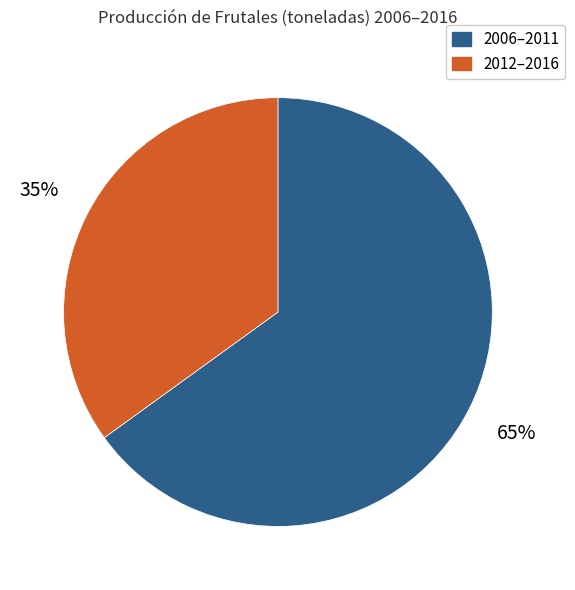

Does any single category account for the majority?

Yes